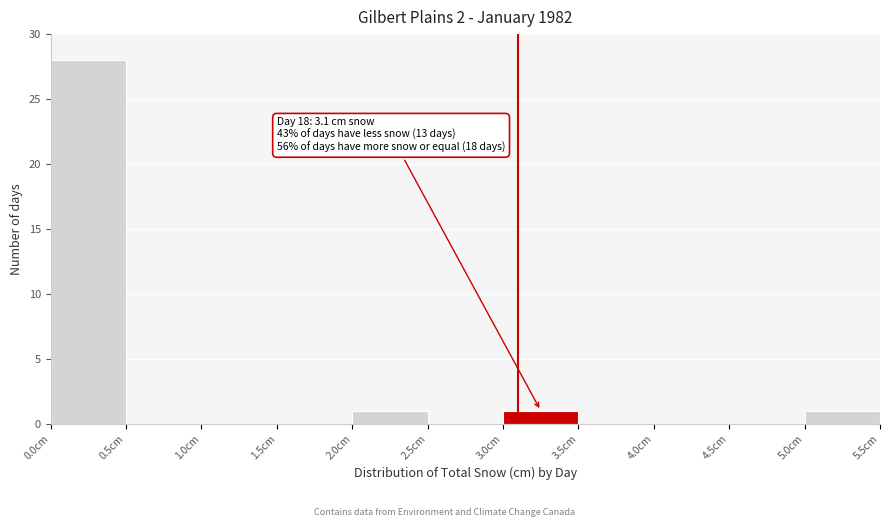

Over which range of the x-axis is the bar tallest?

0.0 to 0.5